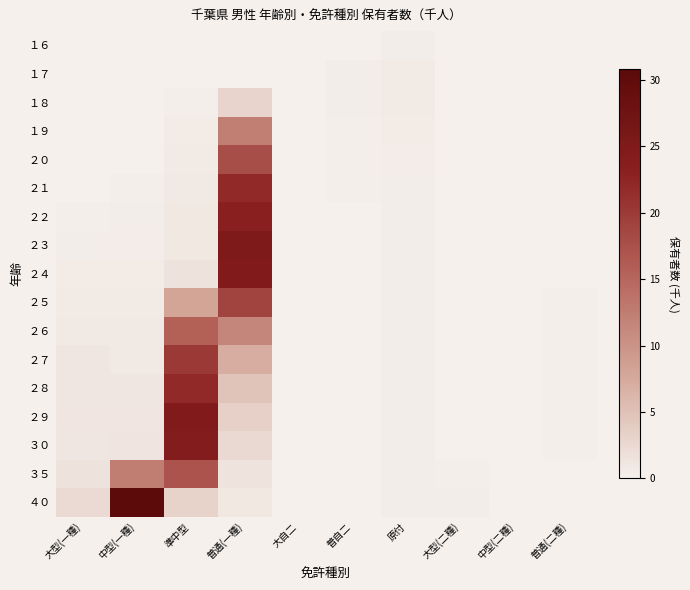

Reading left to right, list all the values displayed in this chart.

１６: 大型(一種)=0.0	中型(一種)=0.0	準中型=0.0	普通(一種)=0.0	大自二=0.0	普自二=0.1	原付=0.3	大型(二種)=0.0	中型(二種)=0.0	普通(二種)=0.0
１７: 大型(一種)=0.0	中型(一種)=0.0	準中型=0.0	普通(一種)=0.0	大自二=0.0	普自二=0.3	原付=0.6	大型(二種)=0.0	中型(二種)=0.0	普通(二種)=0.0
１８: 大型(一種)=0.0	中型(一種)=0.0	準中型=0.2	普通(一種)=2.9	大自二=0.0	普自二=0.3	原付=0.6	大型(二種)=0.0	中型(二種)=0.0	普通(二種)=0.0
１９: 大型(一種)=0.0	中型(一種)=0.0	準中型=0.5	普通(一種)=12.3	大自二=0.0	普自二=0.2	原付=0.6	大型(二種)=0.0	中型(二種)=0.0	普通(二種)=0.0
２０: 大型(一種)=0.0	中型(一種)=0.0	準中型=0.7	普通(一種)=17.7	大自二=0.0	普自二=0.2	原付=0.4	大型(二種)=0.0	中型(二種)=0.0	普通(二種)=0.0
２１: 大型(一種)=0.1	中型(一種)=0.2	準中型=0.8	普通(一種)=21.9	大自二=0.0	普自二=0.1	原付=0.4	大型(二種)=0.0	中型(二種)=0.0	普通(二種)=0.0
２２: 大型(一種)=0.2	中型(一種)=0.3	準中型=0.8	普通(一種)=23.2	大自二=0.0	普自二=0.1	原付=0.3	大型(二種)=0.0	中型(二種)=0.0	普通(二種)=0.0
２３: 大型(一種)=0.4	中型(一種)=0.5	準中型=0.9	普通(一種)=25.0	大自二=0.0	普自二=0.1	原付=0.3	大型(二種)=0.0	中型(二種)=0.0	普通(二種)=0.1
２４: 大型(一種)=0.5	中型(一種)=0.6	準中型=1.5	普通(一種)=24.6	大自二=0.0	普自二=0.1	原付=0.3	大型(二種)=0.0	中型(二種)=0.0	普通(二種)=0.1
２５: 大型(一種)=0.7	中型(一種)=0.6	準中型=8.0	普通(一種)=19.0	大自二=0.0	普自二=0.1	原付=0.4	大型(二種)=0.0	中型(二種)=0.0	普通(二種)=0.1
２６: 大型(一種)=0.8	中型(一種)=0.8	準中型=15.6	普通(一種)=11.5	大自二=0.0	普自二=0.1	原付=0.3	大型(二種)=0.1	中型(二種)=0.0	普通(二種)=0.2
２７: 大型(一種)=1.0	中型(一種)=0.8	準中型=20.1	普通(一種)=7.1	大自二=0.0	普自二=0.1	原付=0.4	大型(二種)=0.1	中型(二種)=0.0	普通(二種)=0.2
２８: 大型(一種)=1.1	中型(一種)=1.0	準中型=21.9	普通(一種)=4.7	大自二=0.0	普自二=0.1	原付=0.4	大型(二種)=0.1	中型(二種)=0.0	普通(二種)=0.1
２９: 大型(一種)=1.2	中型(一種)=1.1	準中型=24.6	普通(一種)=3.4	大自二=0.0	普自二=0.1	原付=0.3	大型(二種)=0.1	中型(二種)=0.0	普通(二種)=0.2
３０: 大型(一種)=1.1	中型(一種)=1.3	準中型=24.3	普通(一種)=2.5	大自二=0.0	普自二=0.1	原付=0.3	大型(二種)=0.1	中型(二種)=0.0	普通(二種)=0.1
３５: 大型(一種)=1.5	中型(一種)=12.5	準中型=17.1	普通(一種)=1.4	大自二=0.0	普自二=0.1	原付=0.3	大型(二種)=0.2	中型(二種)=0.1	普通(二種)=0.1
４０: 大型(一種)=2.3	中型(一種)=30.8	準中型=3.0	普通(一種)=0.9	大自二=0.0	普自二=0.1	原付=0.3	大型(二種)=0.3	中型(二種)=0.1	普通(二種)=0.1